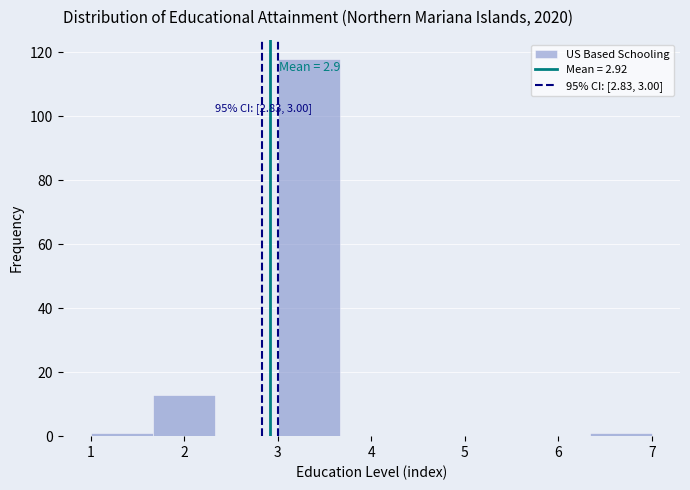

Over which range of the x-axis is the bar tallest?

3.0 to 3.7